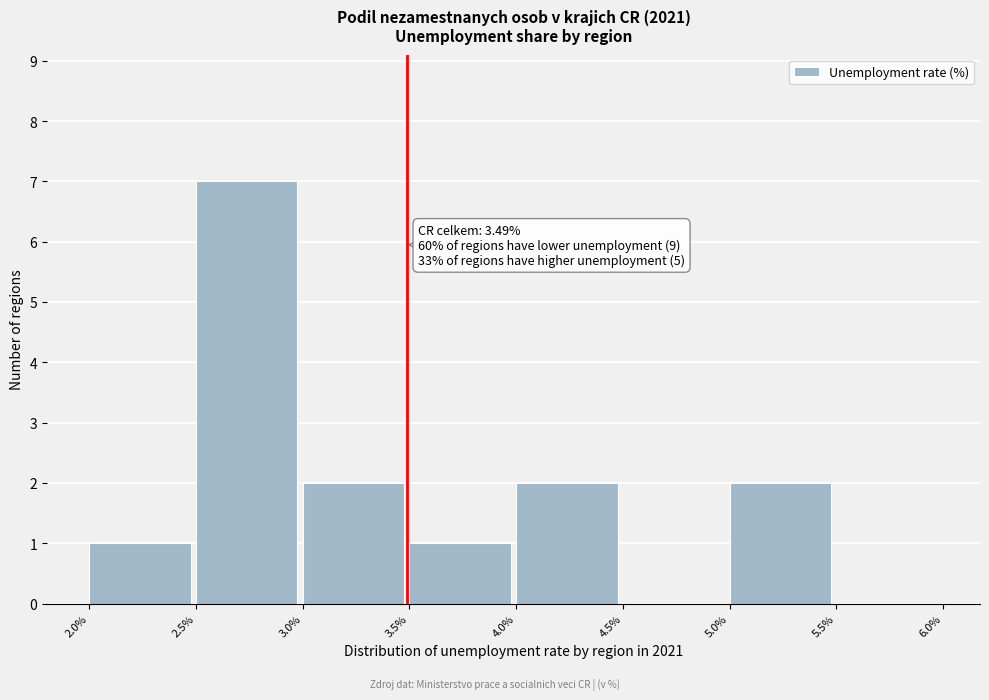

Which range on the x-axis has the tallest bar?

2.5% to 3.0%